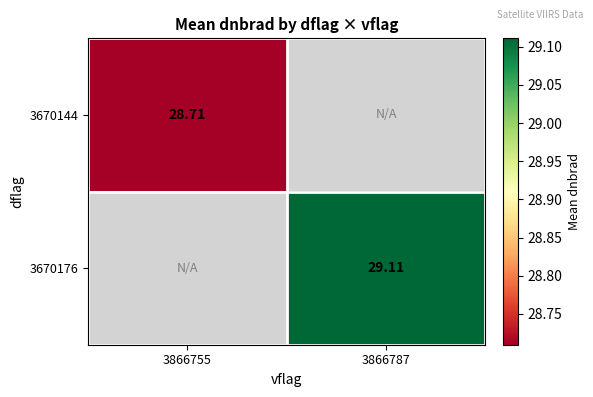

What is the greatest value displayed?

29.1